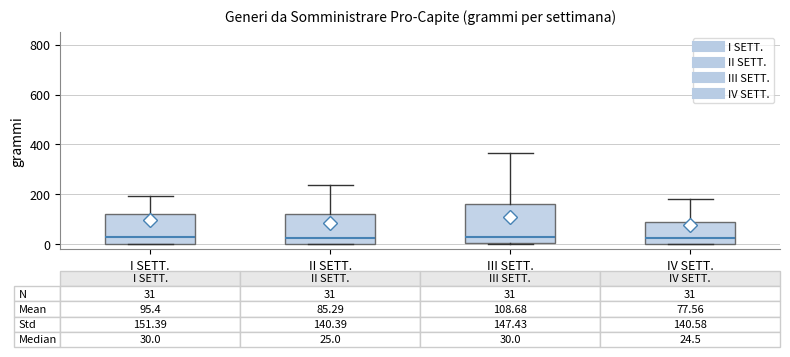

Comparing the boxes themselves (not the whiskers), which one is the tallest?

III SETT.